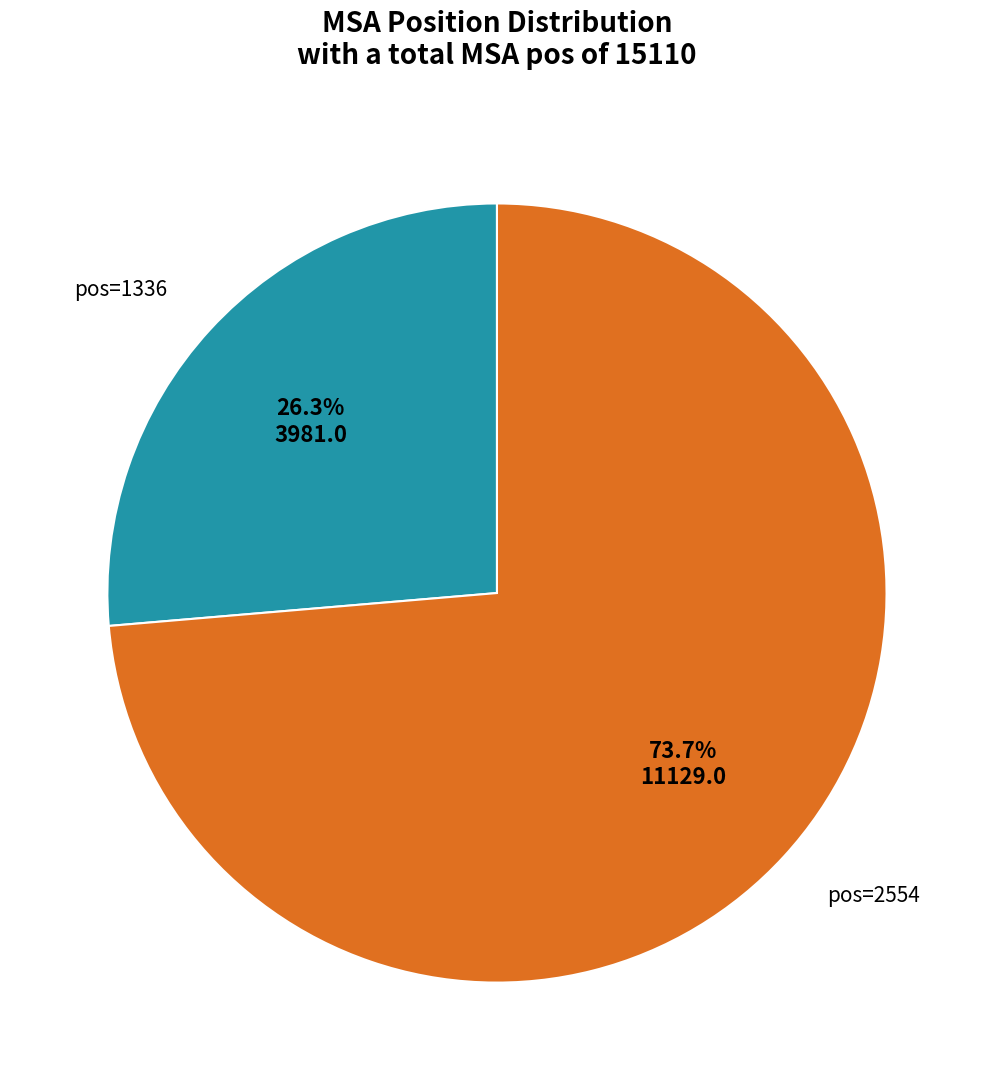

Is there any slice that represents more than half of the pie?

Yes